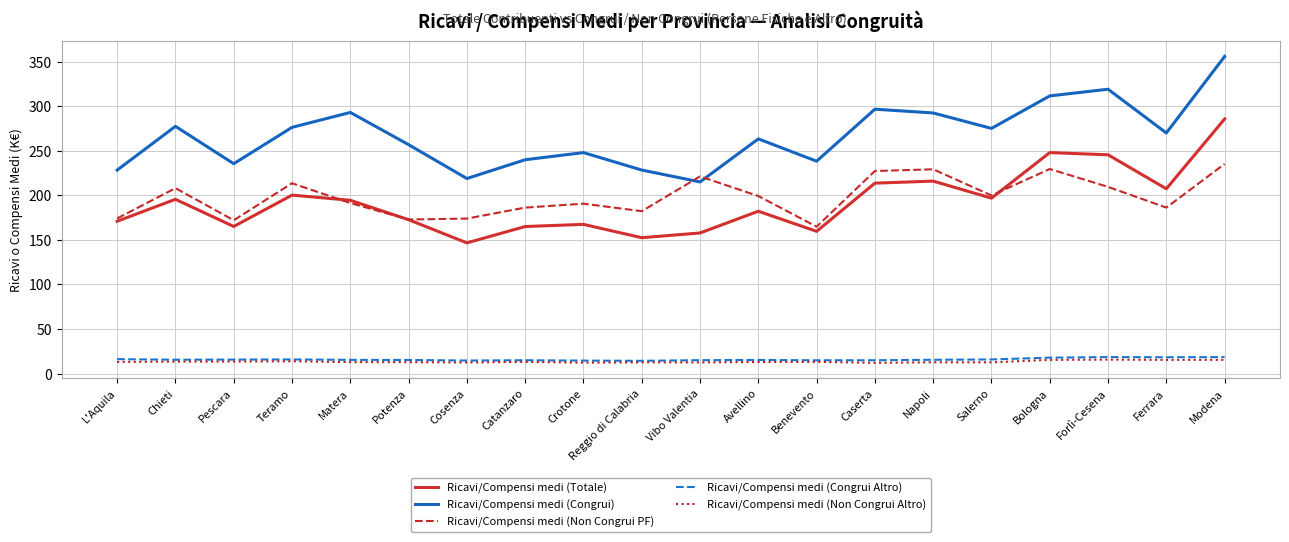

Between Pescara and Salerno, which series saw the biggest shift?

Ricavi/Compensi medi (Congrui)